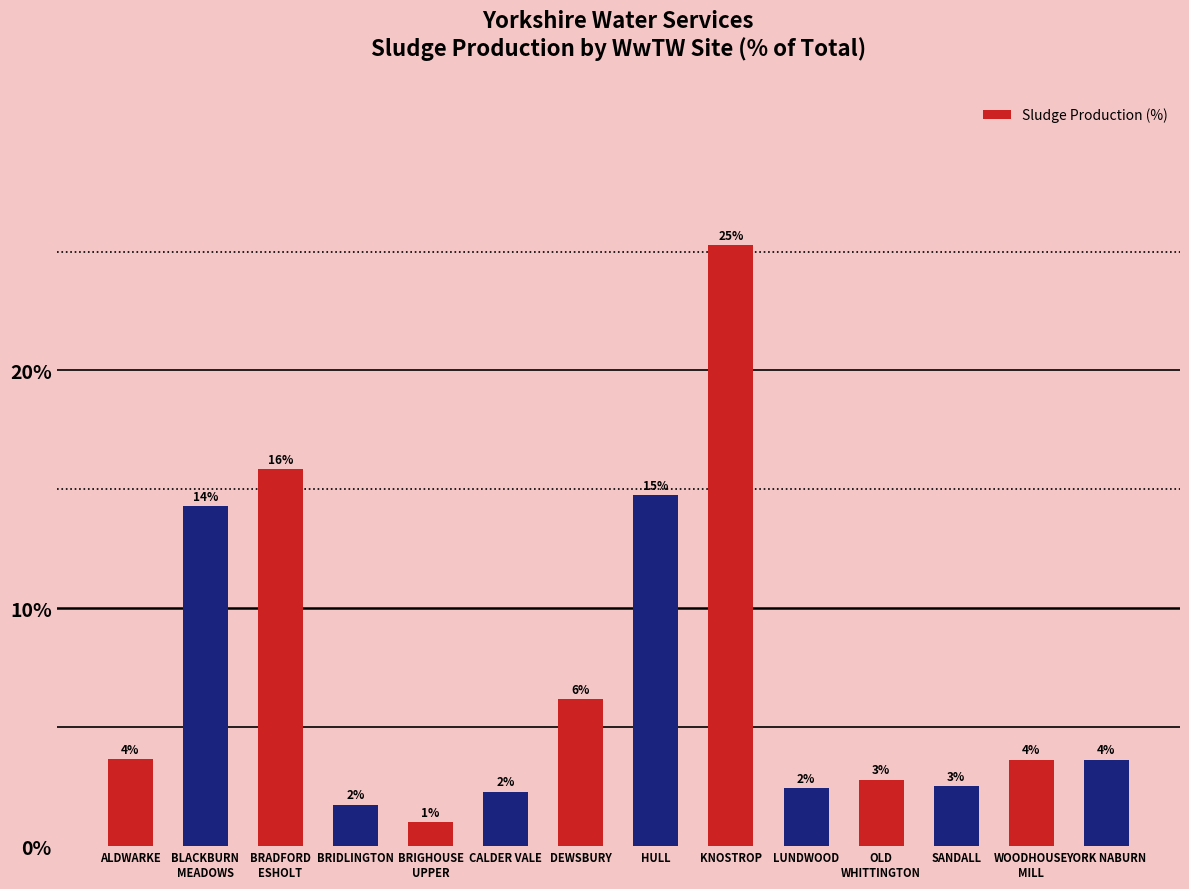

How many bars are there in total?

14